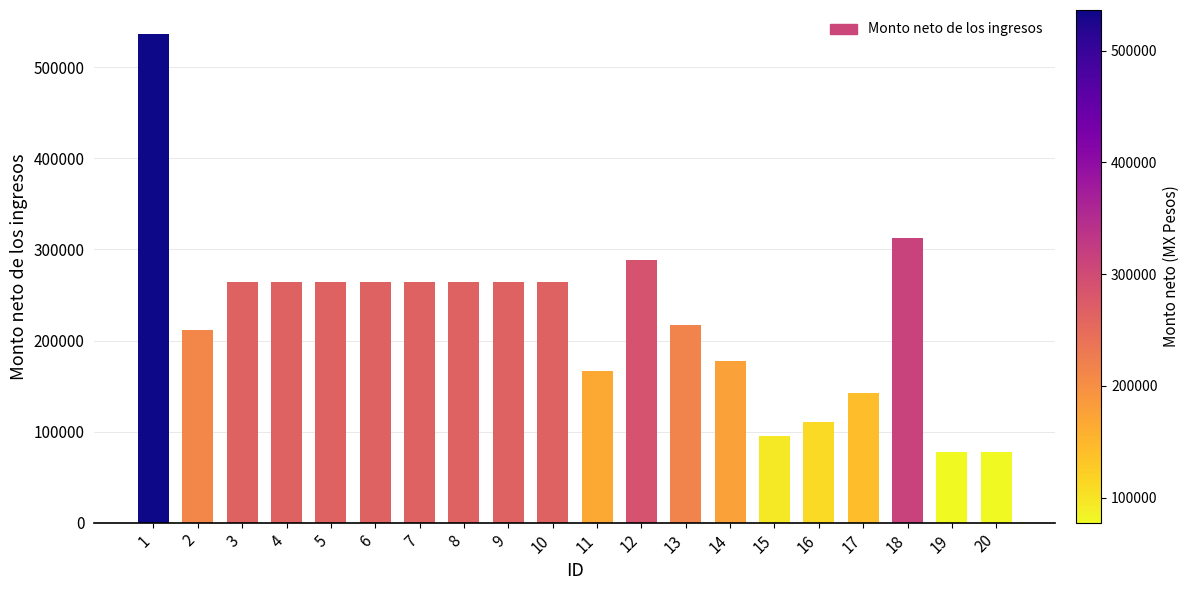

What is the approximate value at 7?

264177.7